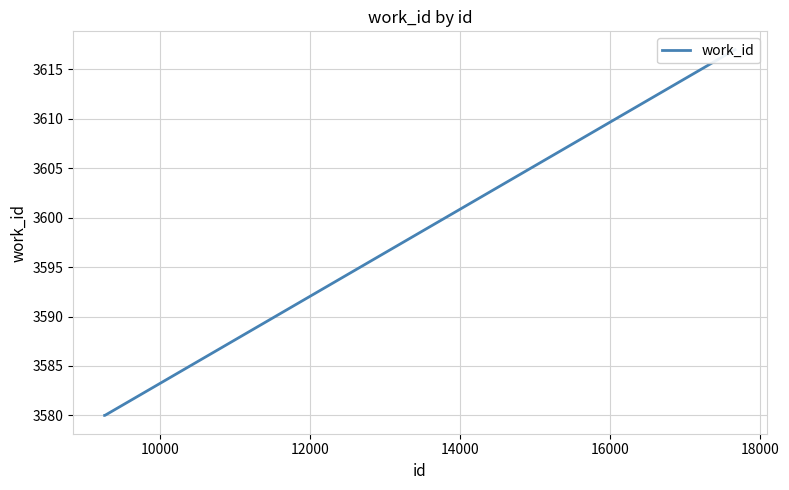

True or false: there are more than 2 points higher than both neighbors.

False